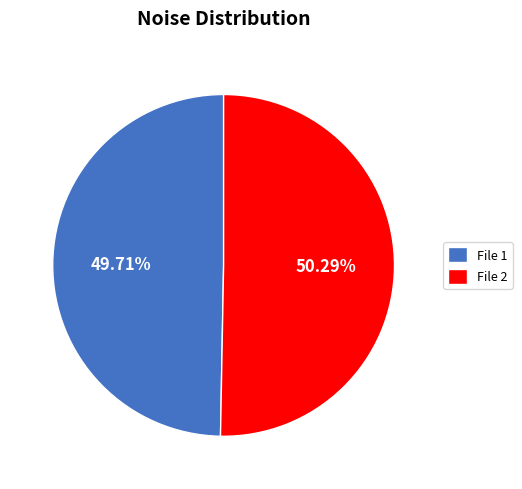

Is the sum of File 1 and File 2 greater than half?

Yes